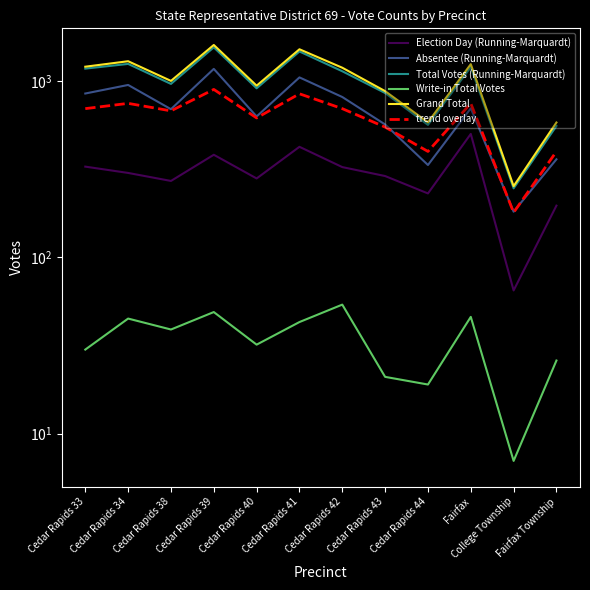

At how many categories does at least one series exceed 558?

11